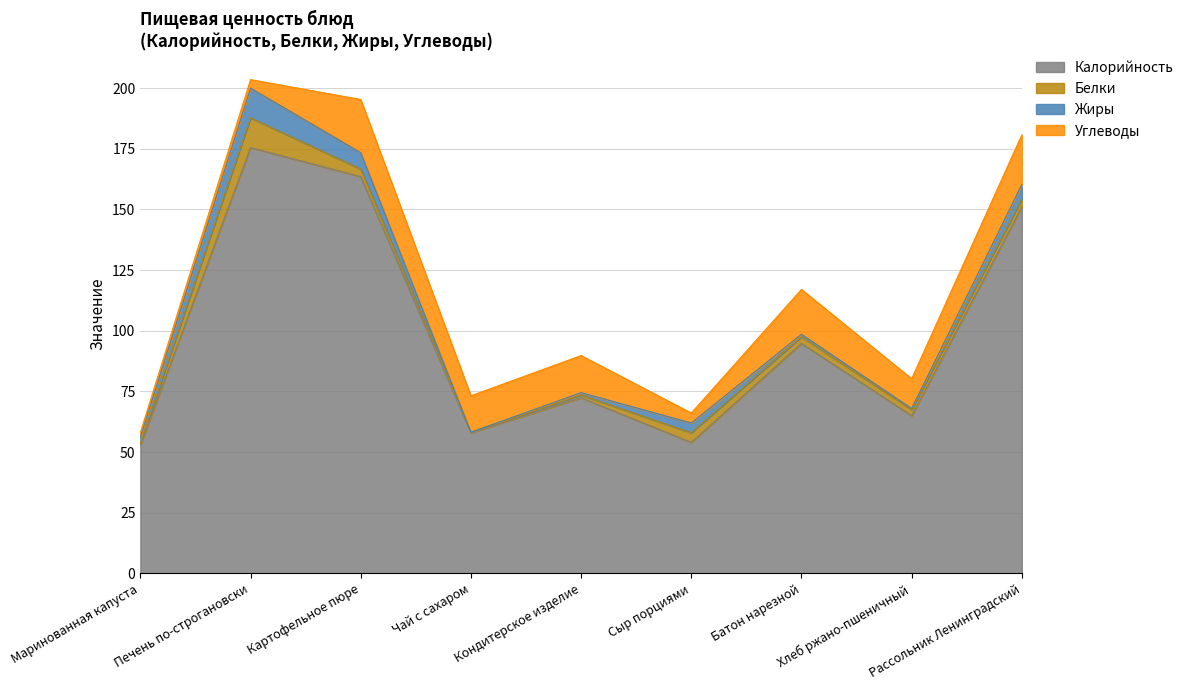

What is the difference between the highest and lowest values at Чай с сахаром?

58.0